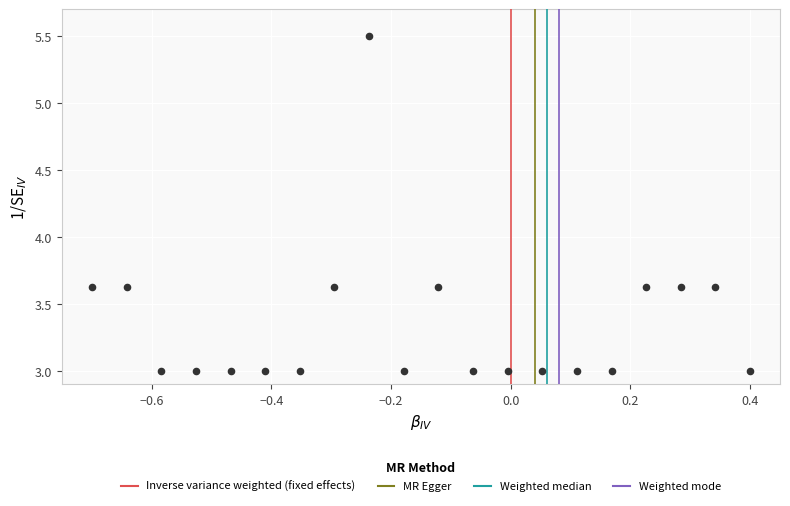

What is the range of Y values (max minus min)?

2.5